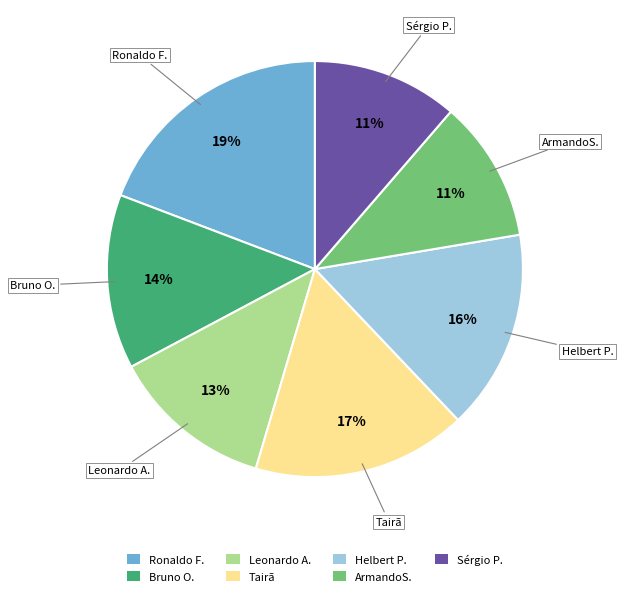

To the nearest percent, what is the average slice percentage?

14%